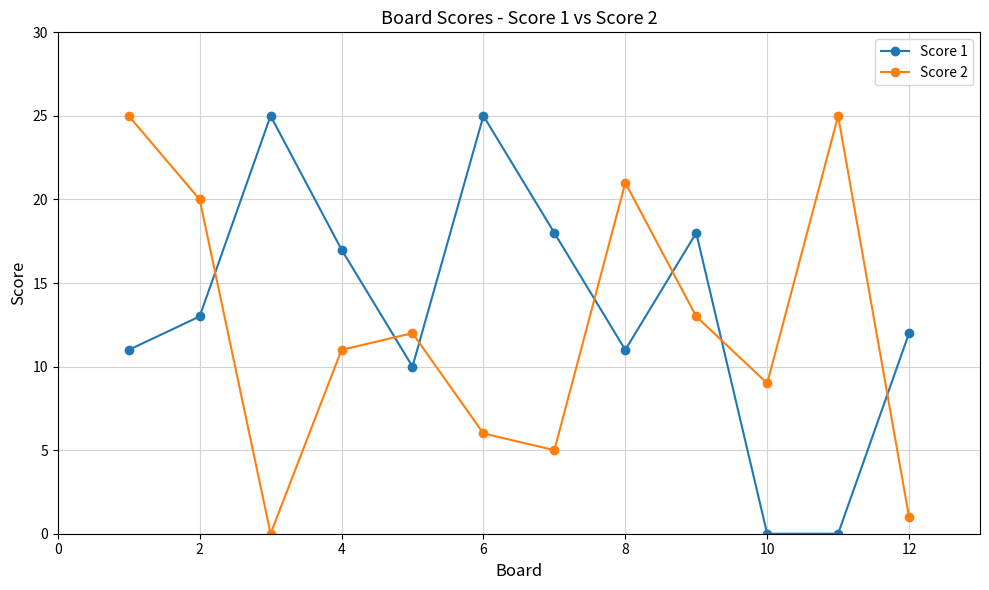

True or false: Score 2 and Score 1 intersect in this chart.

True